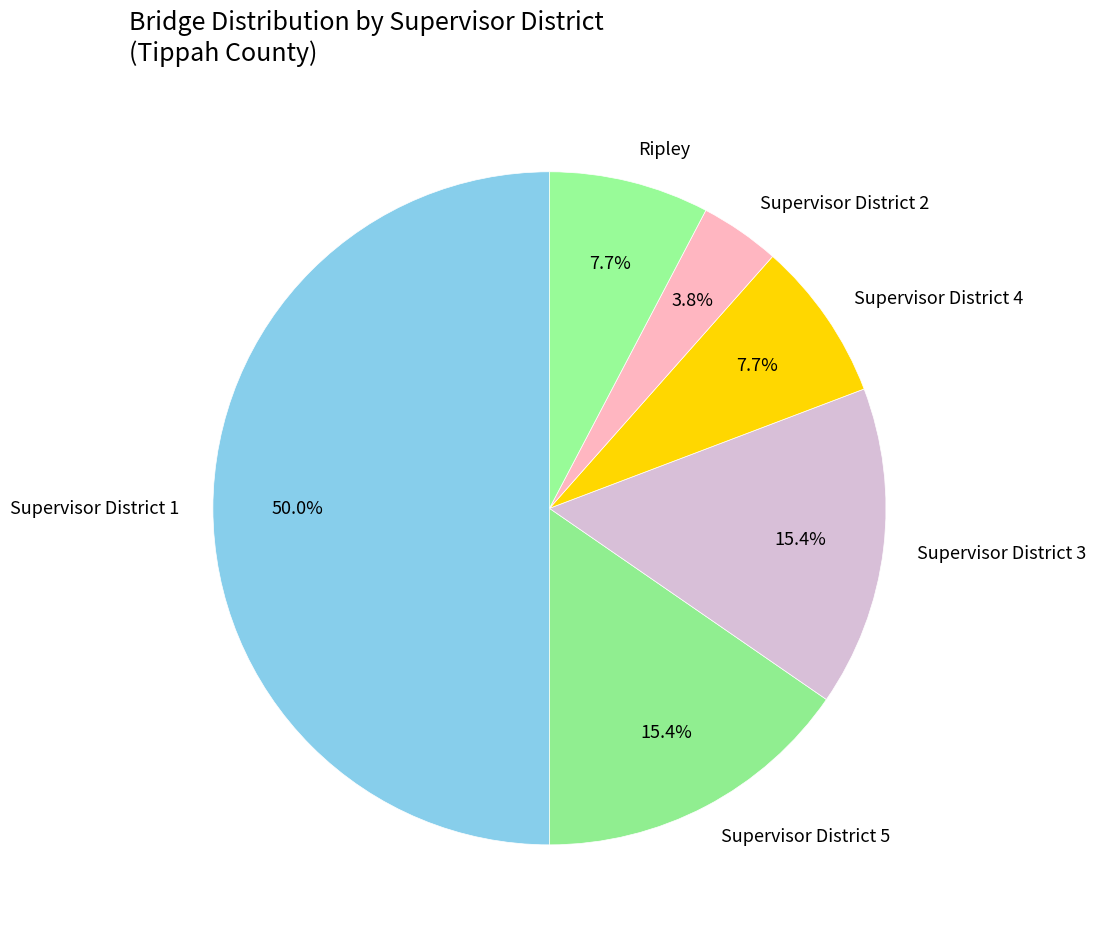

Which has a higher value, Ripley or Supervisor District 5?

Supervisor District 5